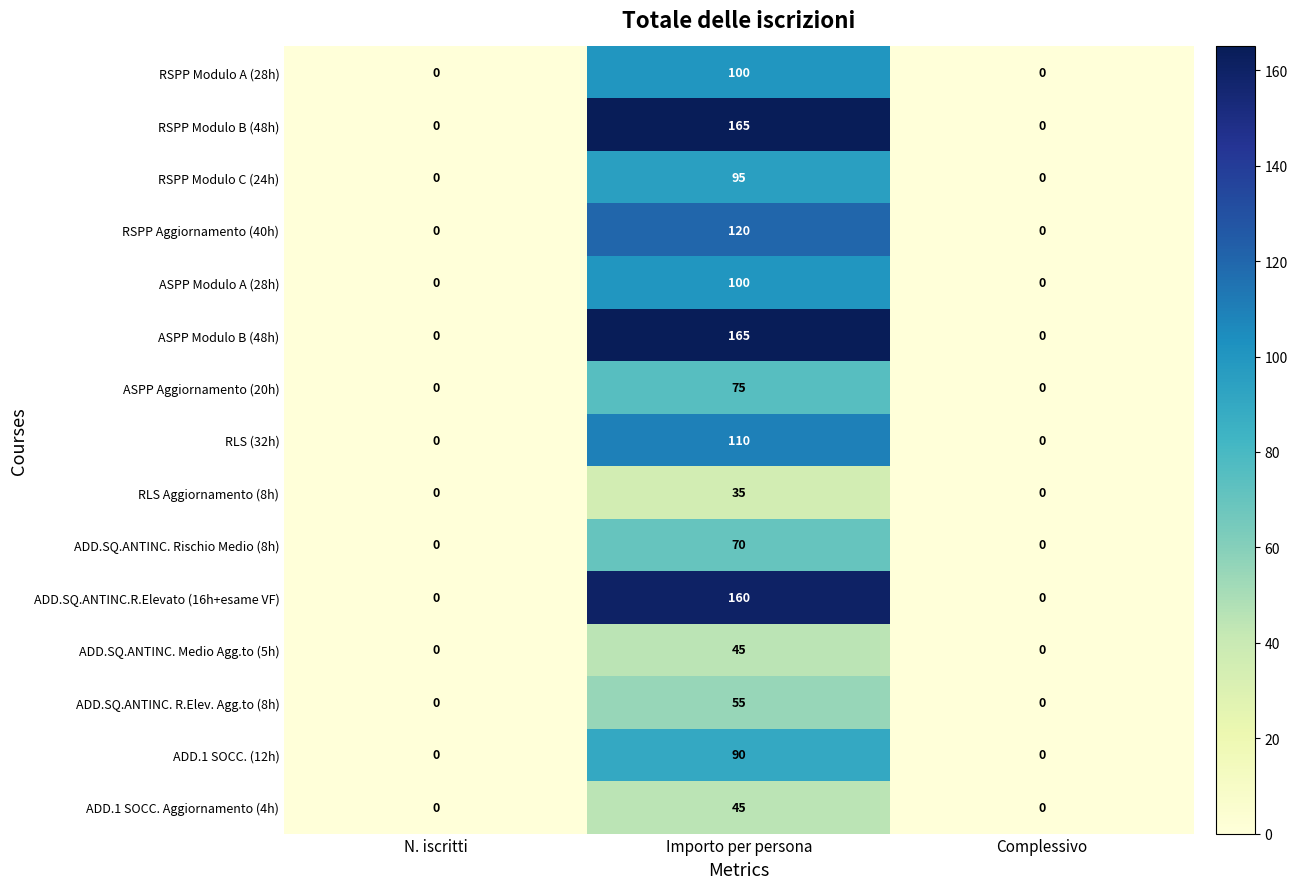

What is the spread (max minus min) of values at Importo per persona?

130